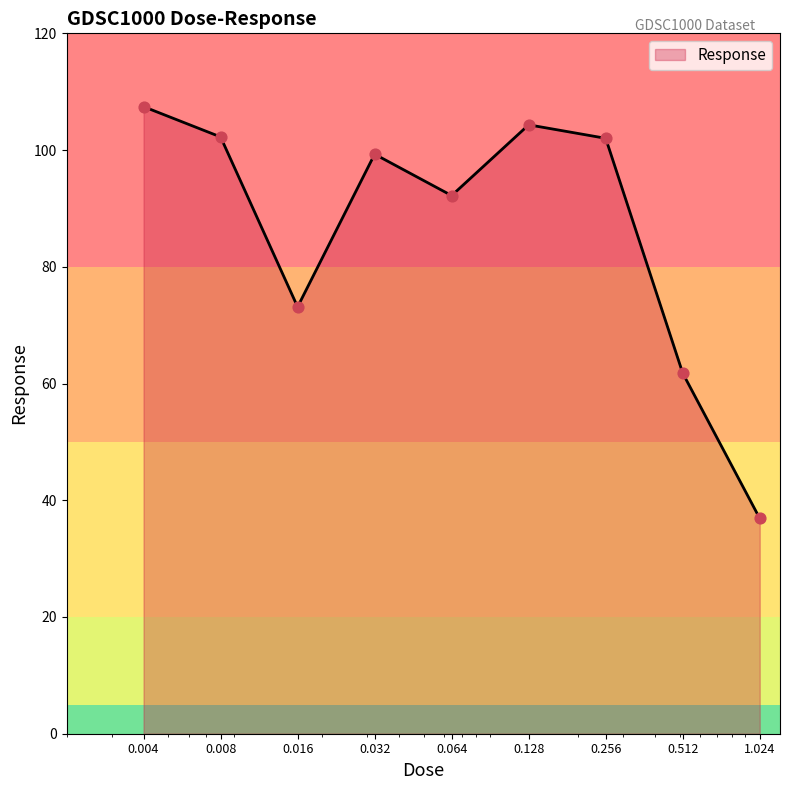

What is the maximum value shown in the chart?

107.4